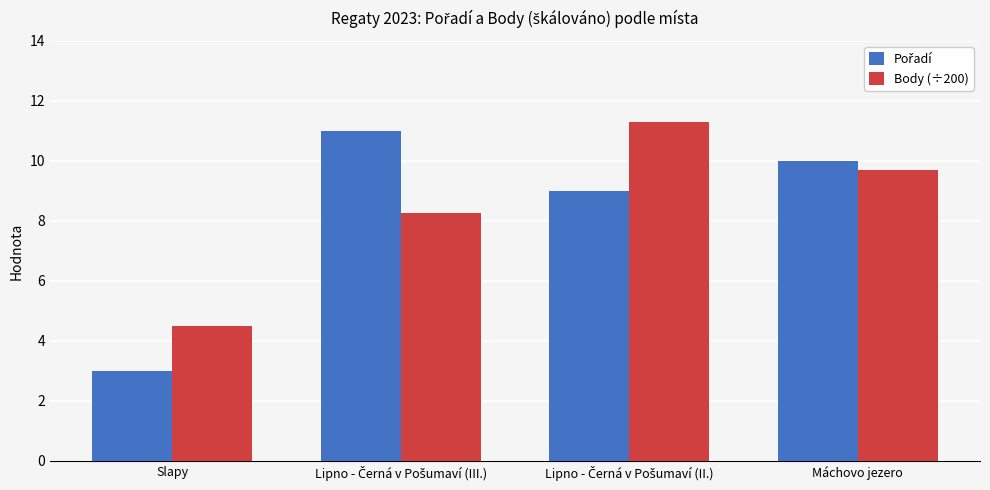

What is the spread (max minus min) of values at Máchovo jezero?

0.3